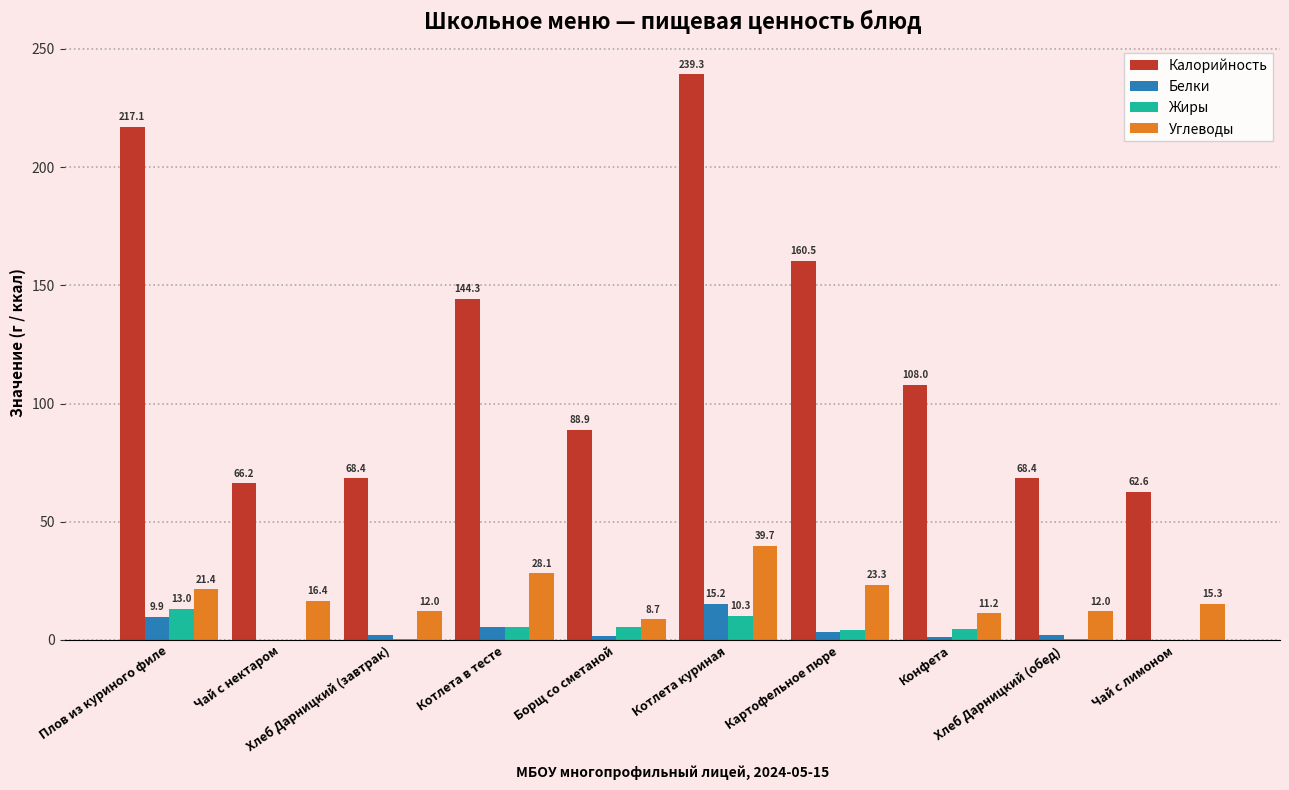

Which series has the largest total across all categories?

Калорийность